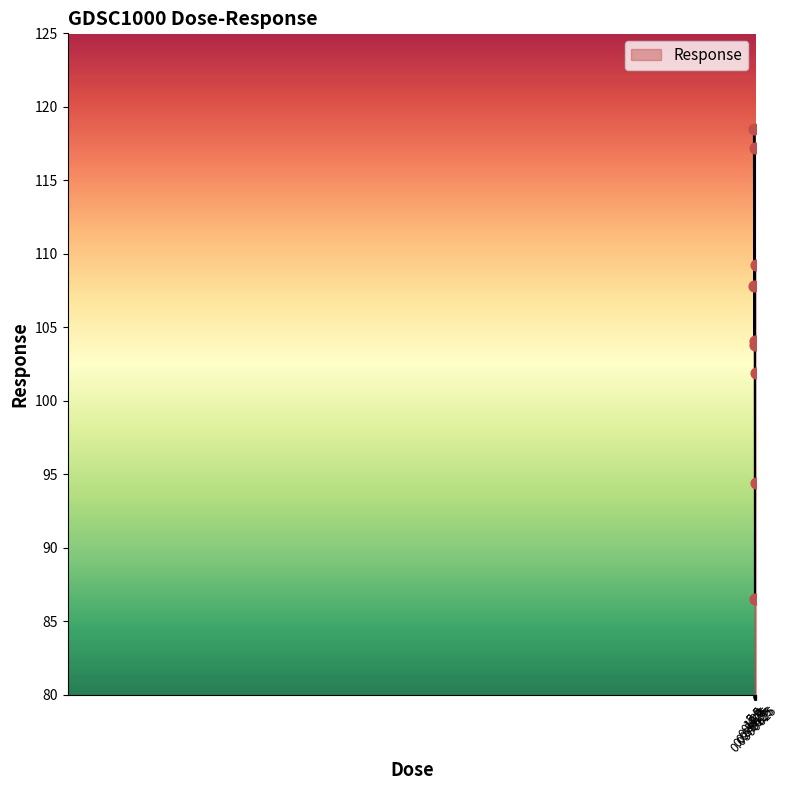

What is the difference between the maximum and minimum values?

32.0